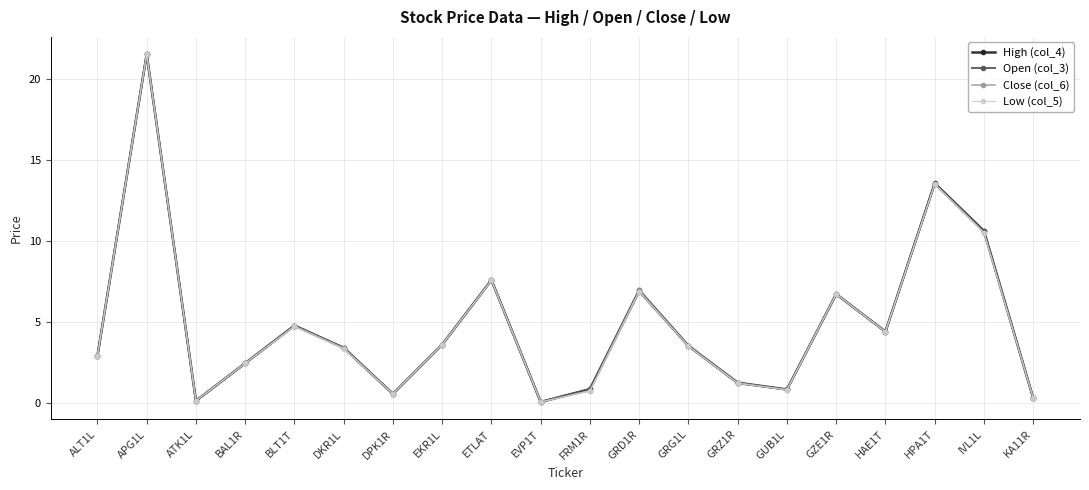

What is the sum of all Open (col_3) values?

95.7